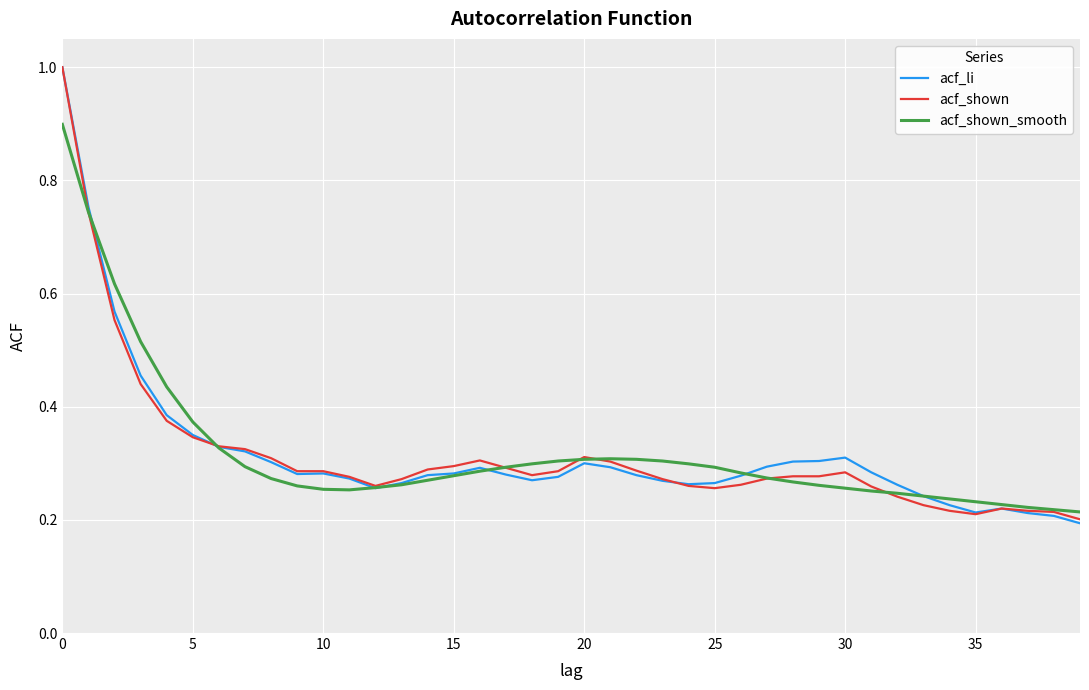

What is the maximum value for acf_li?

1.0